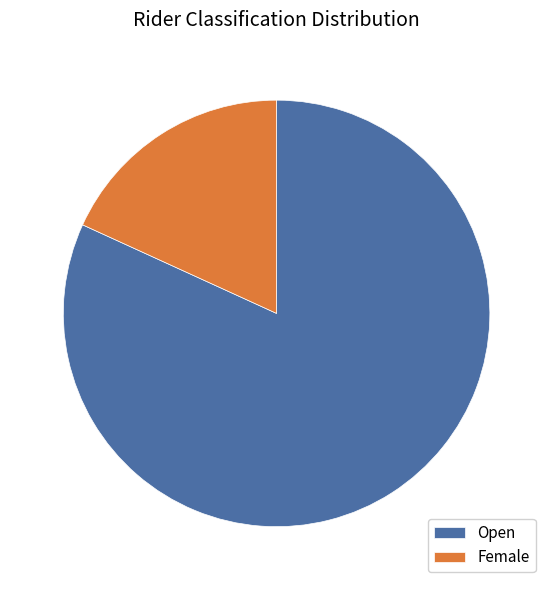

How many segments does this pie chart have?

2